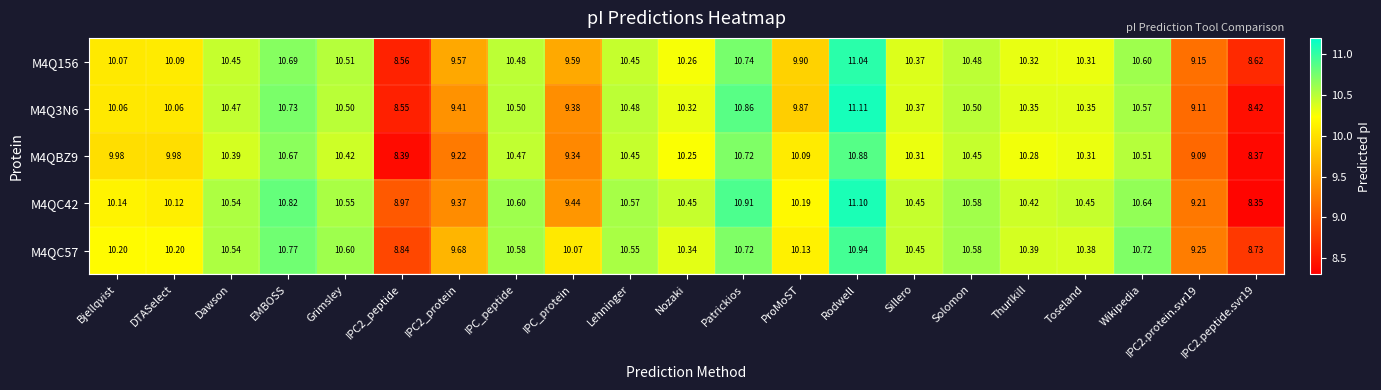

How many distinct data groups are displayed?

5